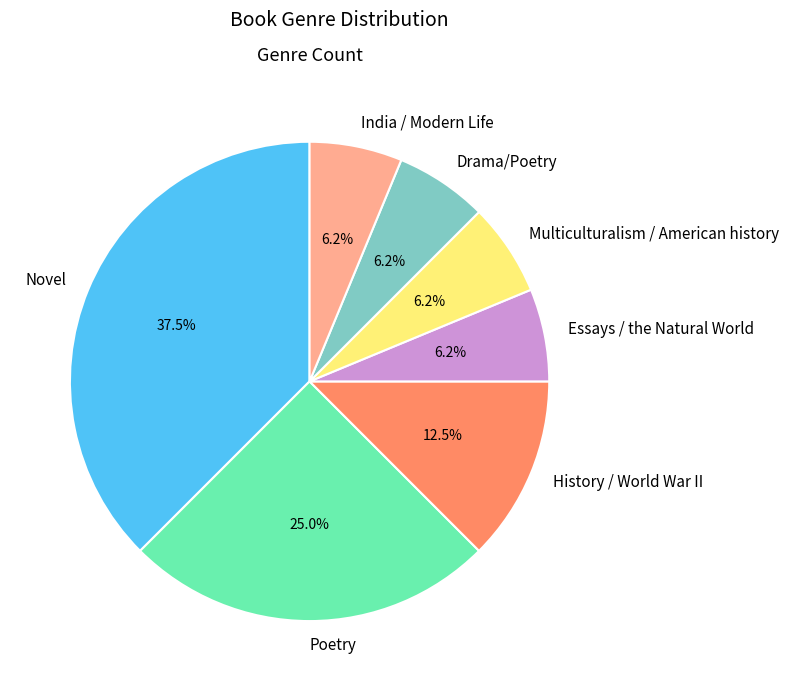

How many slices are in this pie chart?

7